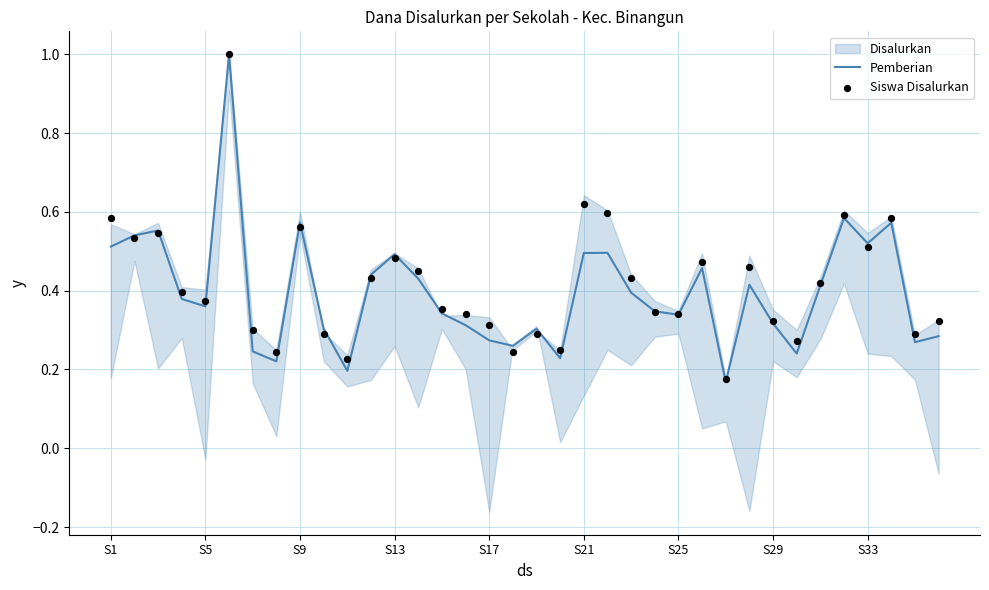

Which series has the largest total across all categories?

Siswa Disalurkan